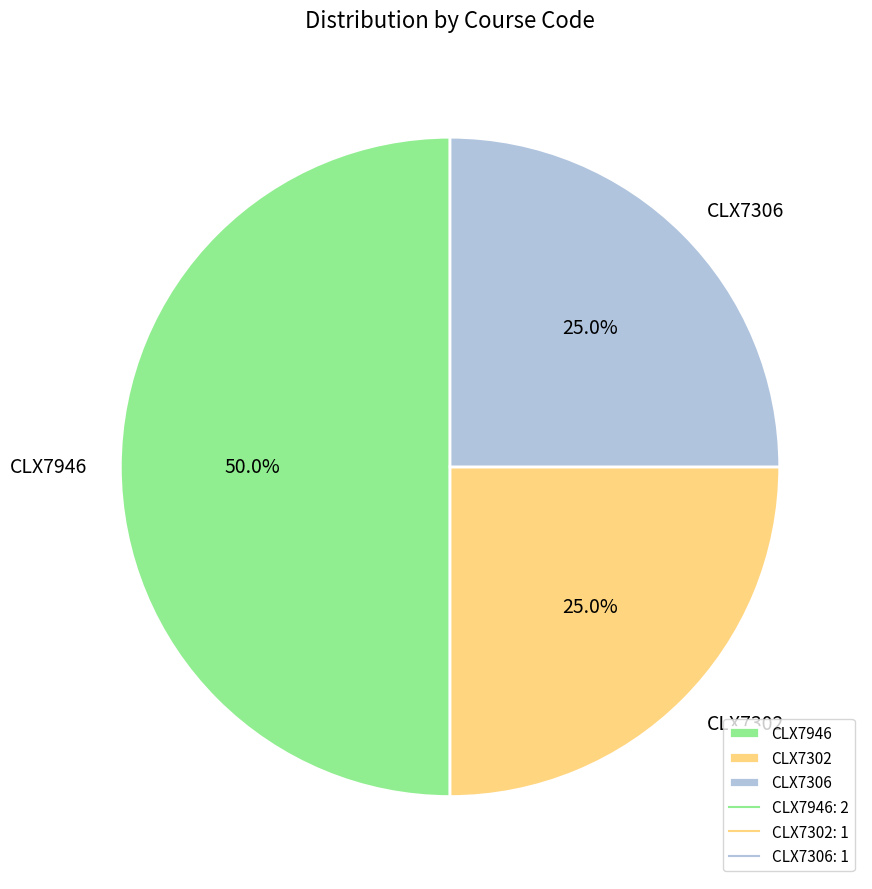

Which category has the biggest portion of the pie?

CLX7946